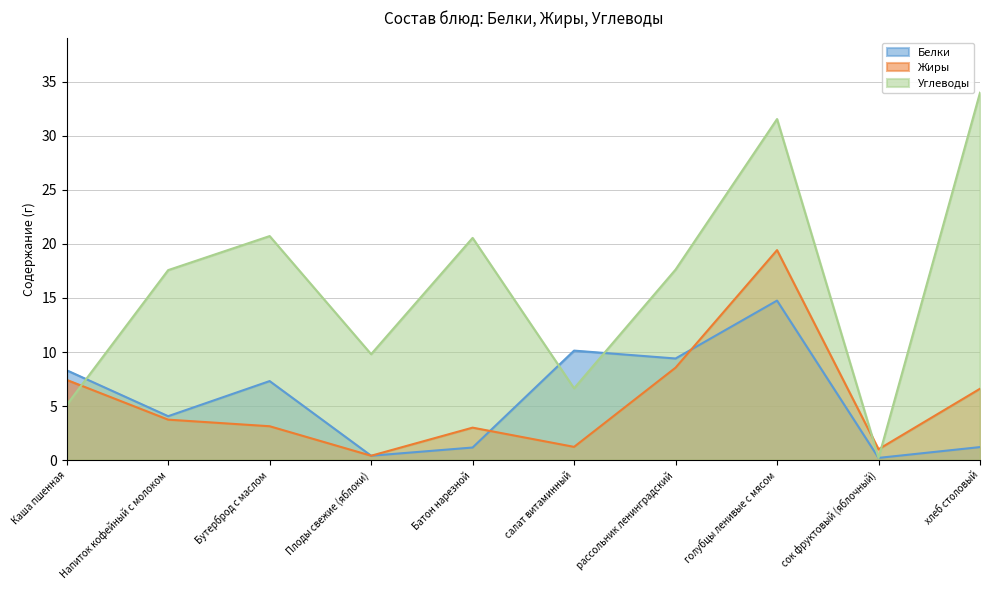

How many interior local peaks does the Белки series have?

3